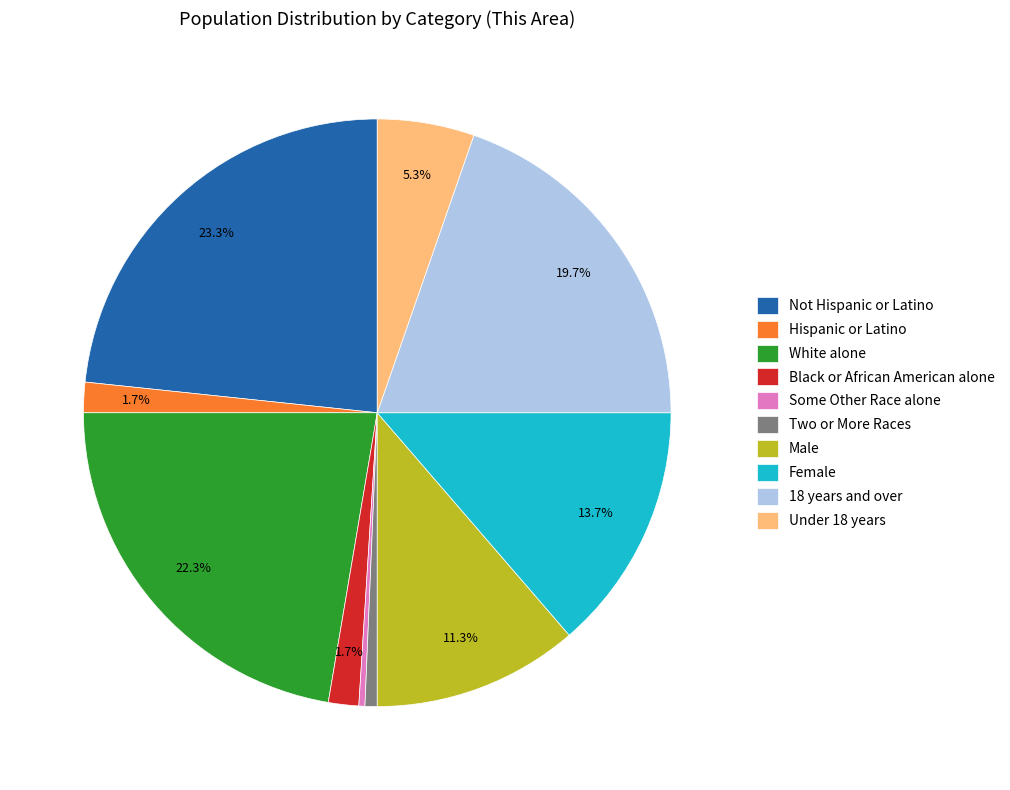

To the nearest percent, what percentage of the pie is Under 18 years?

5%